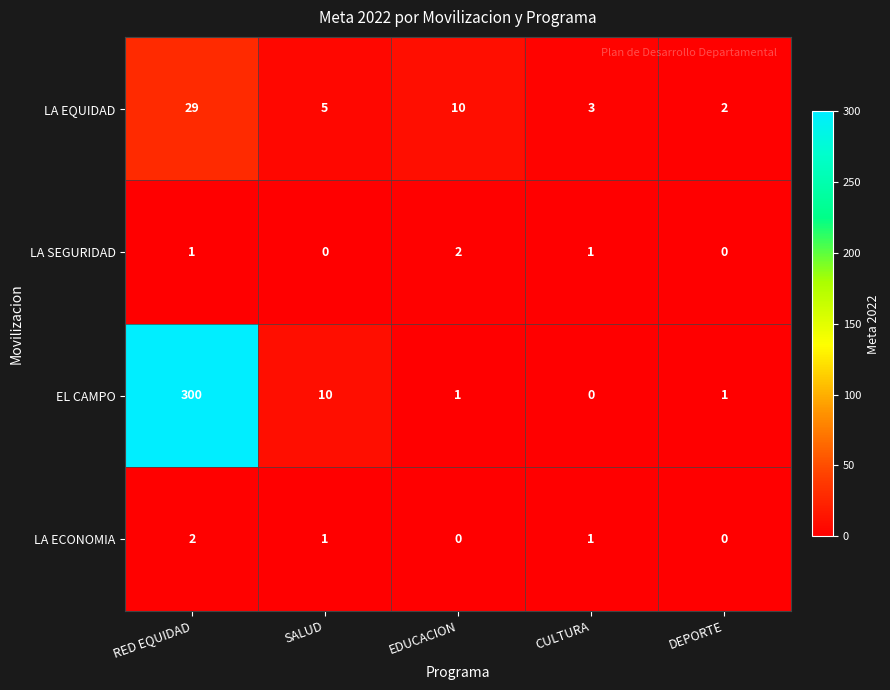

At how many categories does at least one series exceed 6?

3